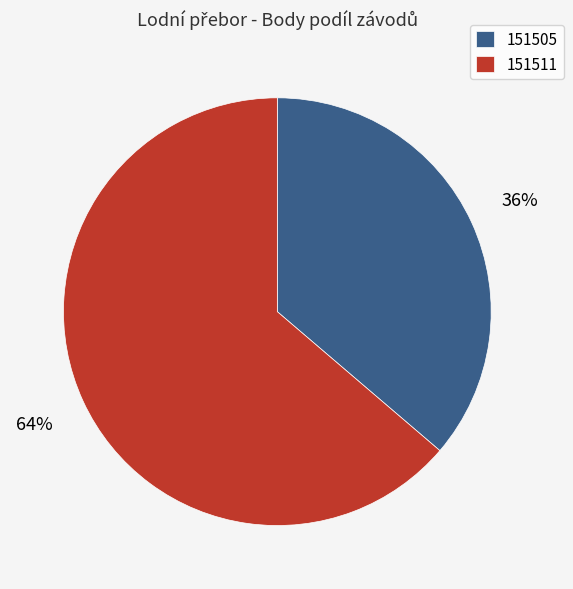

To the nearest percent, what is the combined percentage of 151511 and 151505?

100%